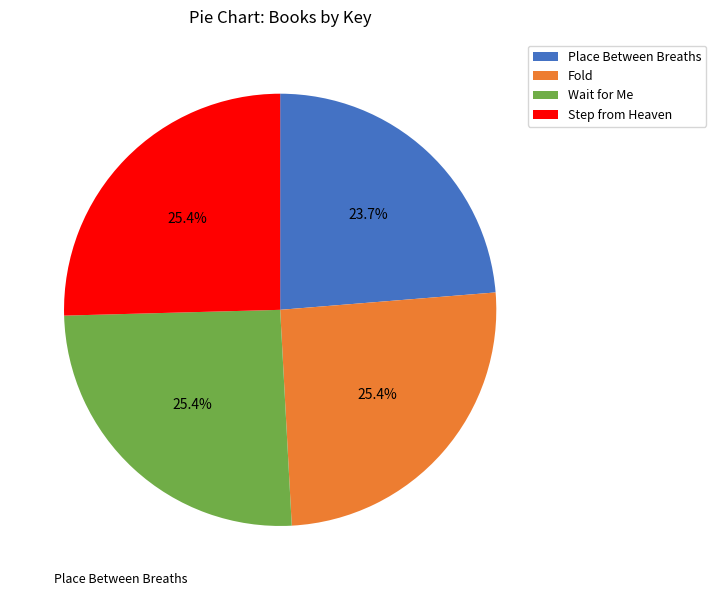

The Step from Heaven slice represents 31% of the pie. True or false?

False